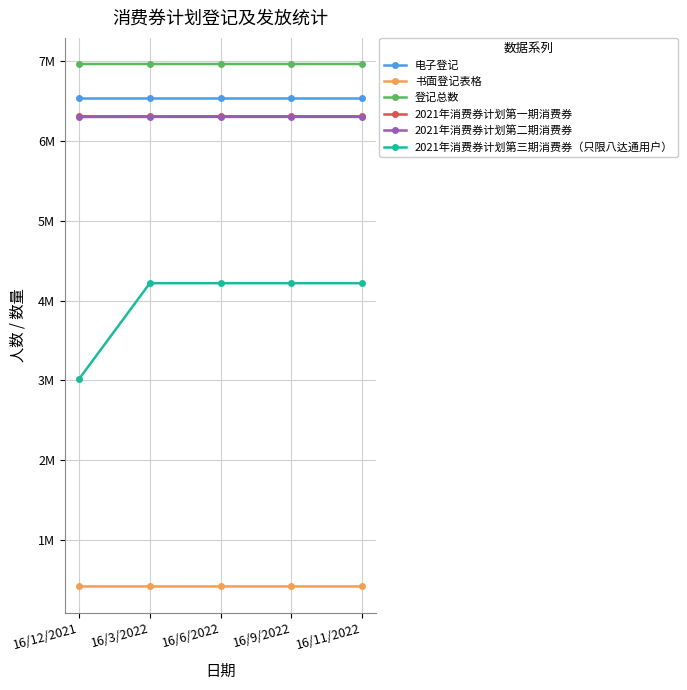

What are all the series names shown in the legend?

电子登记, 书面登记表格, 登记总数, 2021年消费券计划第一期消费券, 2021年消费券计划第二期消费券, 2021年消费券计划第三期消费券（只限八达通用户）